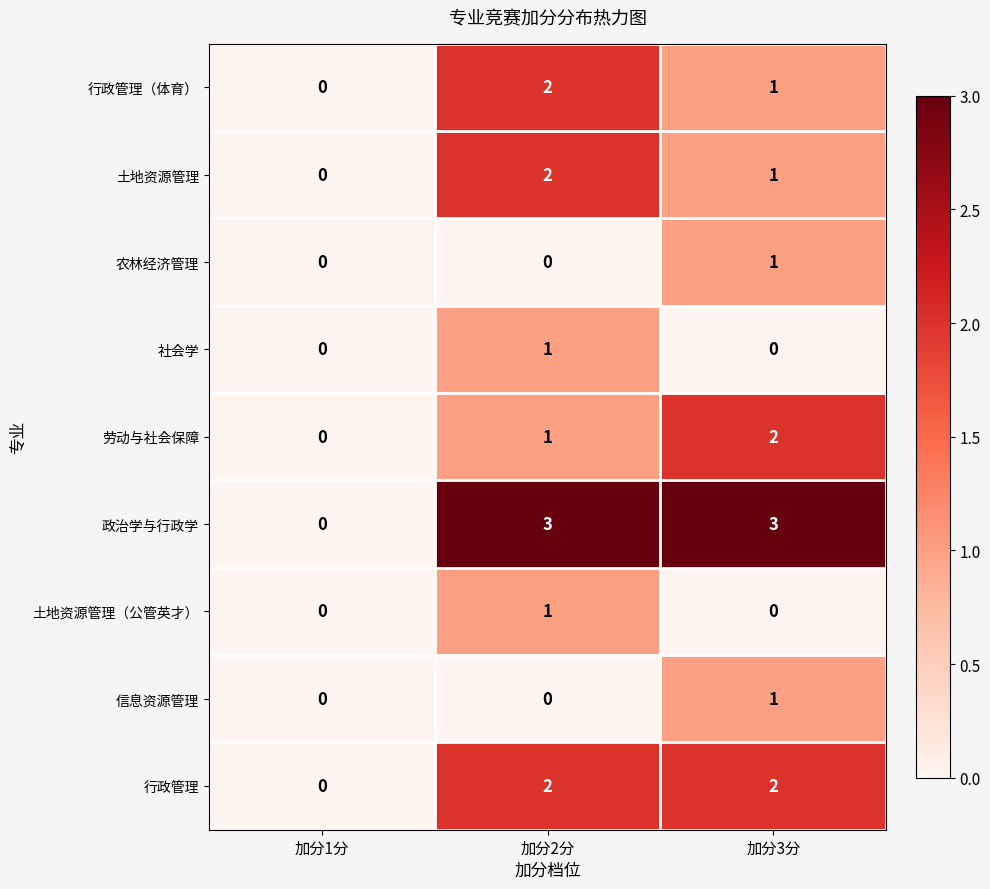

Reading right to left, transcribe all the data shown in this chart.

行政管理（体育）: 1	2	0
土地资源管理: 1	2	0
农林经济管理: 1	0	0
社会学: 0	1	0
劳动与社会保障: 2	1	0
政治学与行政学: 3	3	0
土地资源管理（公管英才）: 0	1	0
信息资源管理: 1	0	0
行政管理: 2	2	0